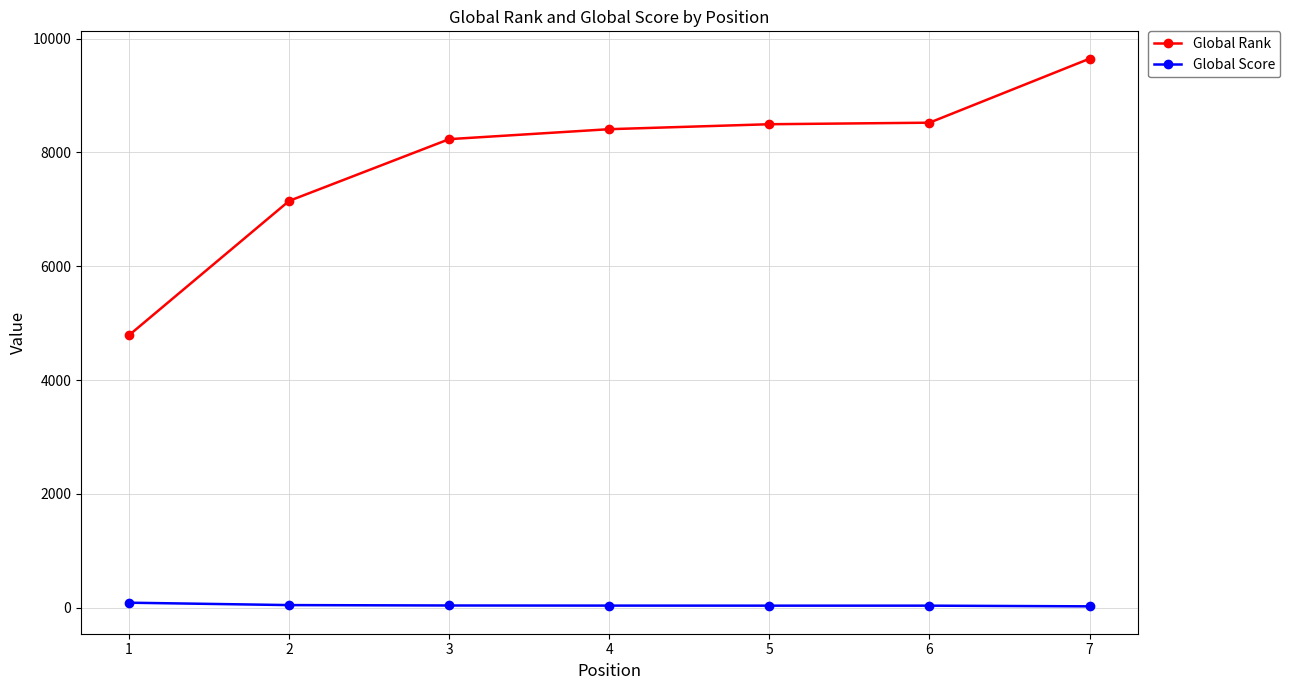

How many lines are shown in the chart?

2